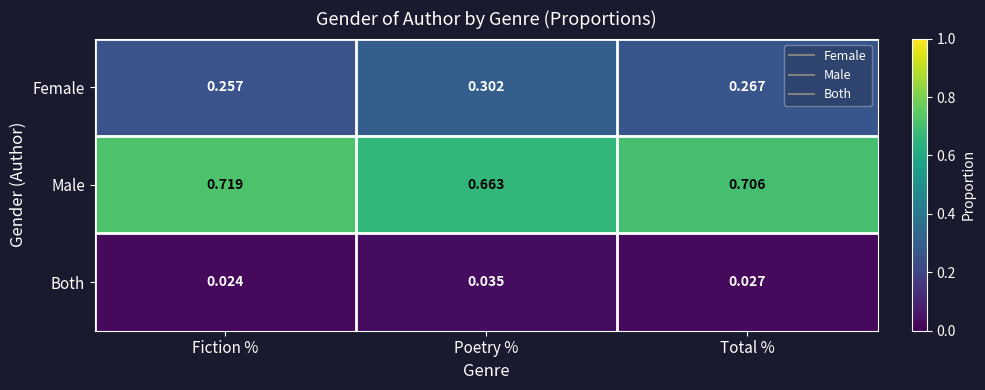

At which category does the chart reach its minimum across all series?

Fiction %